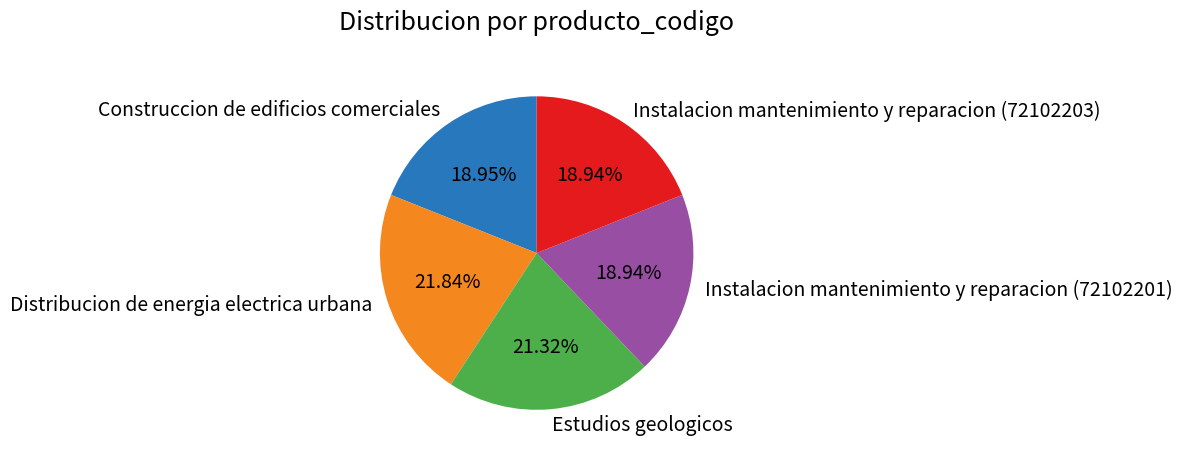

Is Construccion de edificios comerciales the majority of the pie?

No